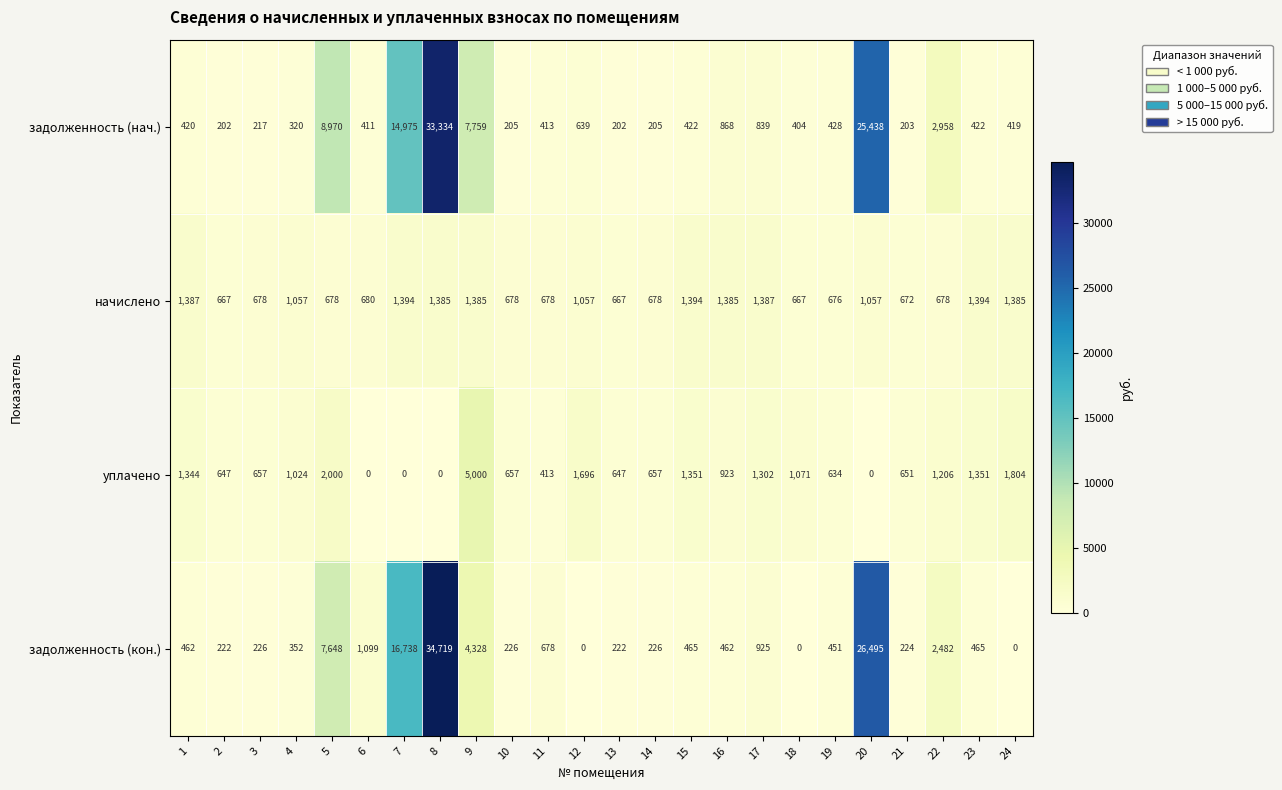

Is the value of задолженность (кон.) at 18 greater than the value of задолженность (нач.) at 4?

No